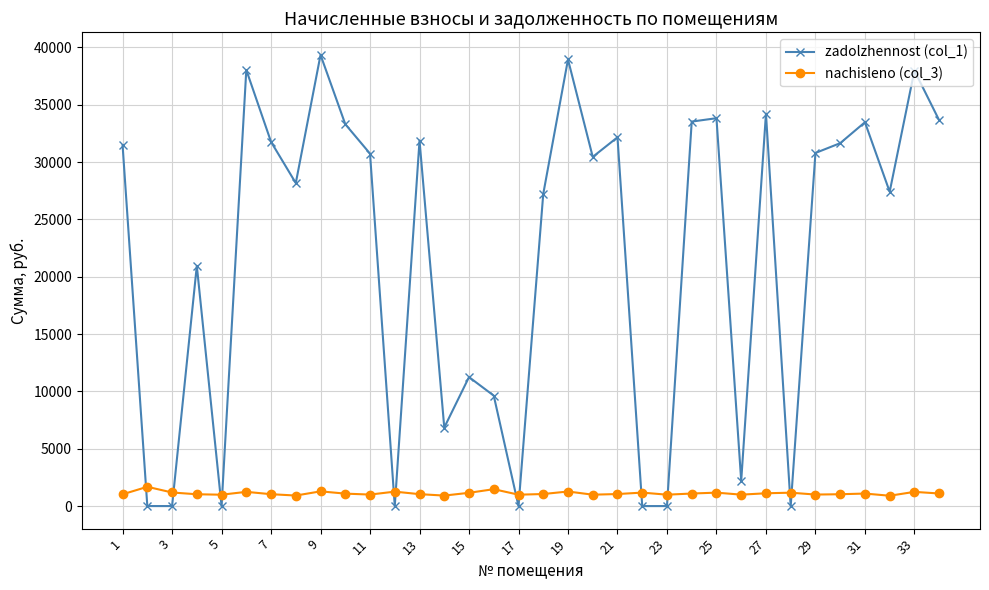

What is the highest value of the nachisleno (col_3) series?

1681.4